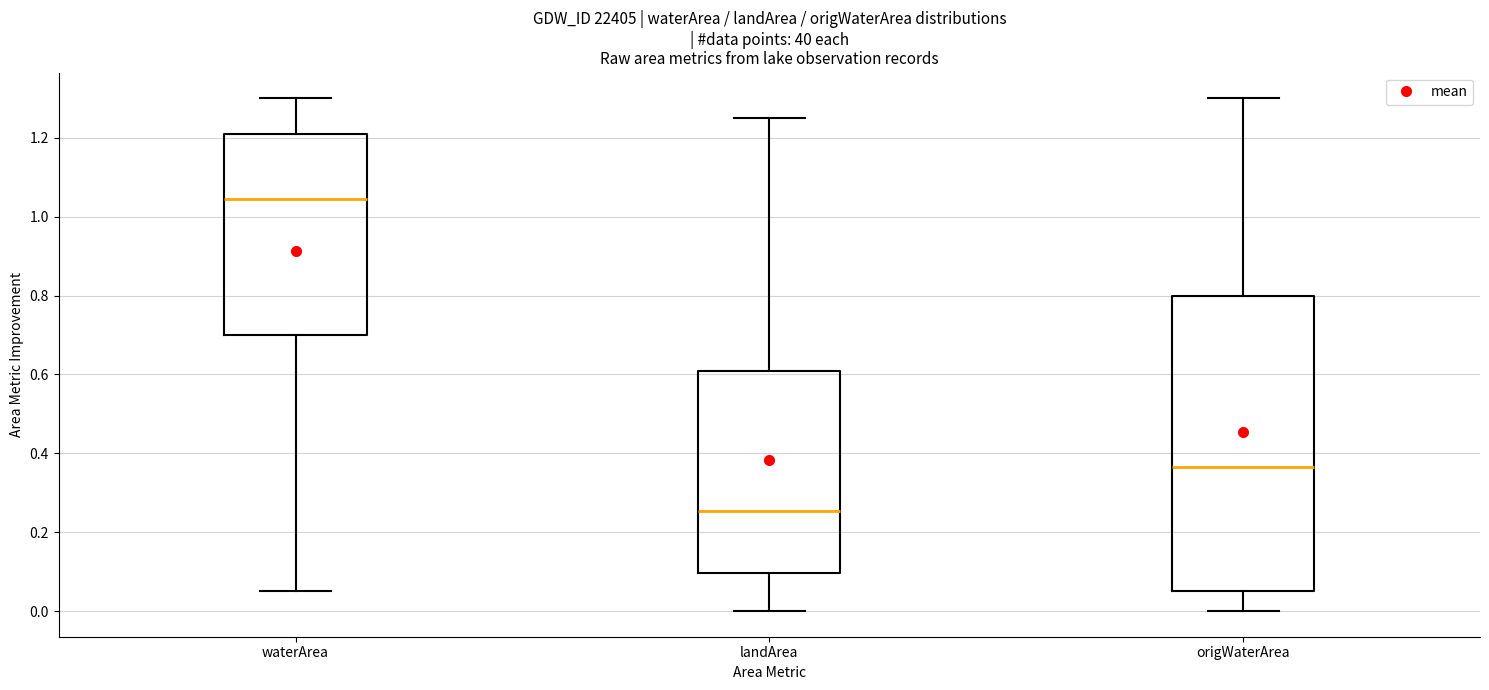

Which box is the tallest, from its lower edge to its upper edge?

origWaterArea